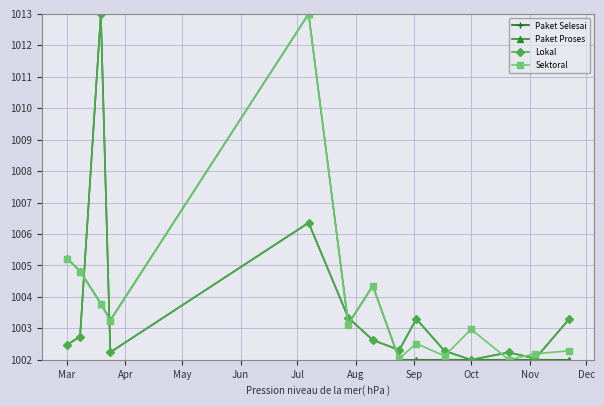

Does the chart have visible grid lines?

Yes